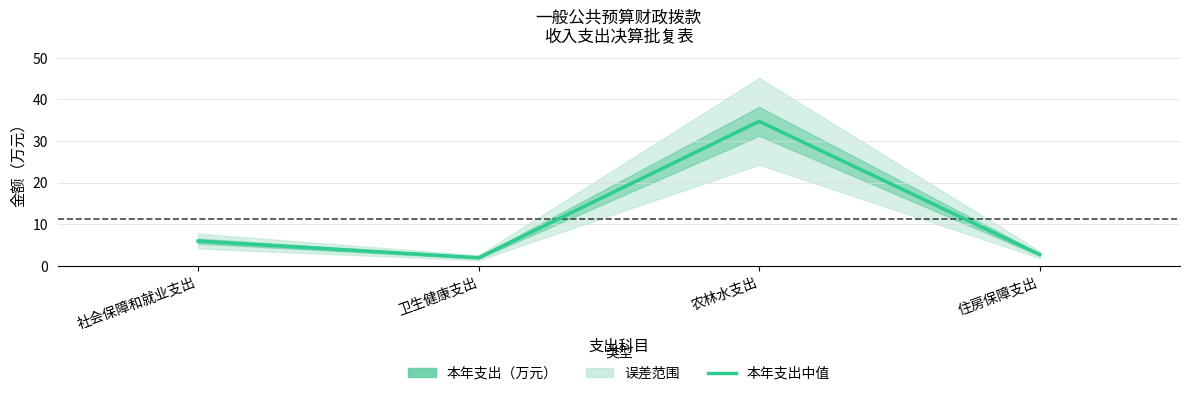

Reading left to right, list all the values displayed in this chart.

社会保障和就业支出=6.0	卫生健康支出=2.0	农林水支出=34.7	住房保障支出=2.7